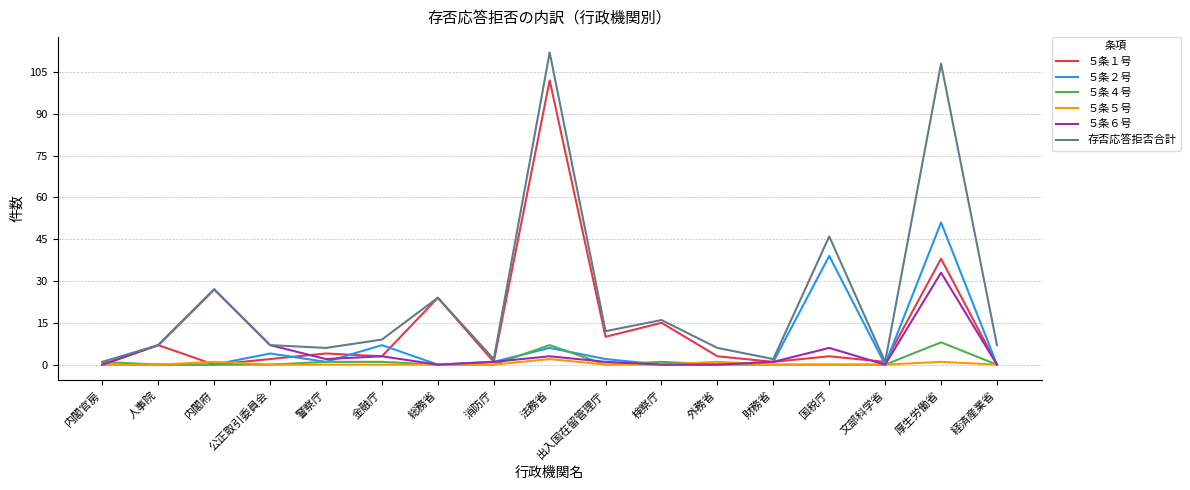

Which series changed the most between 国税庁 and 文部科学省?

存否応答拒否合計